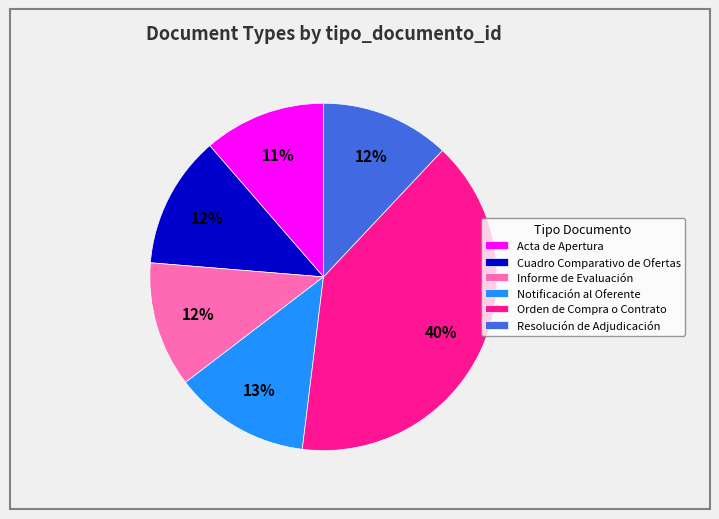

Is it true that Cuadro Comparativo de Ofertas is 12% of the pie?

True